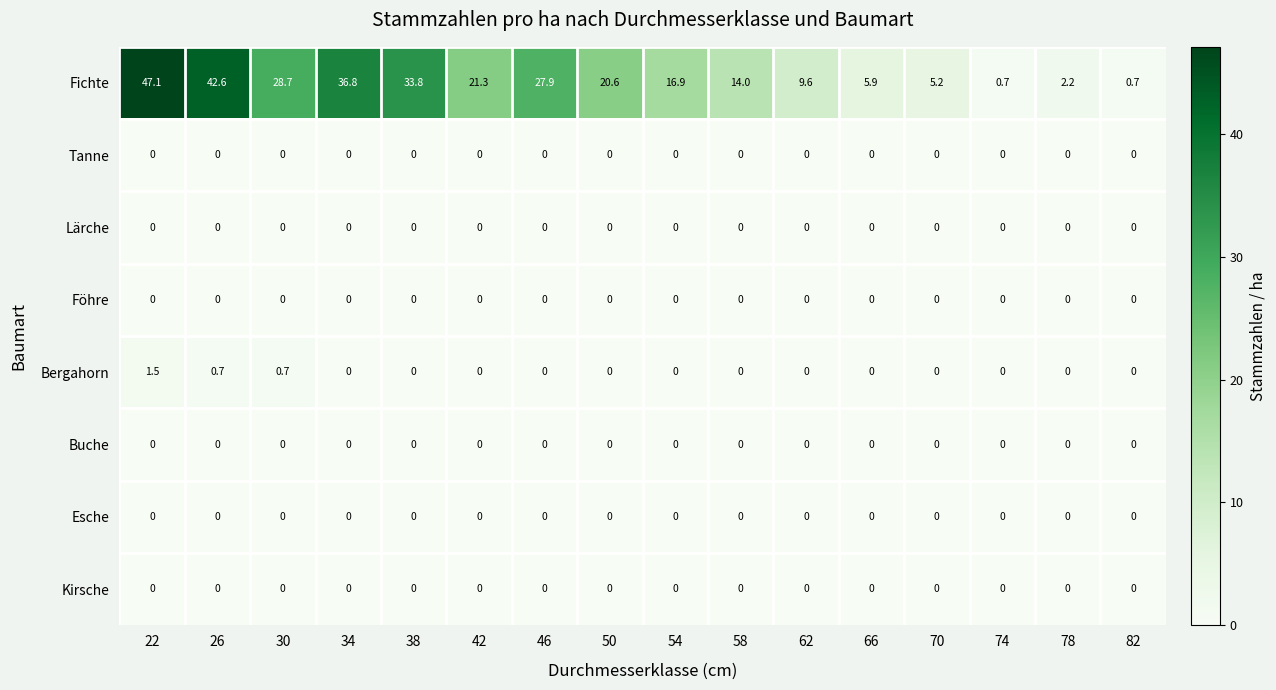

What is the difference between the Fichte values at 50 and 42?

0.7